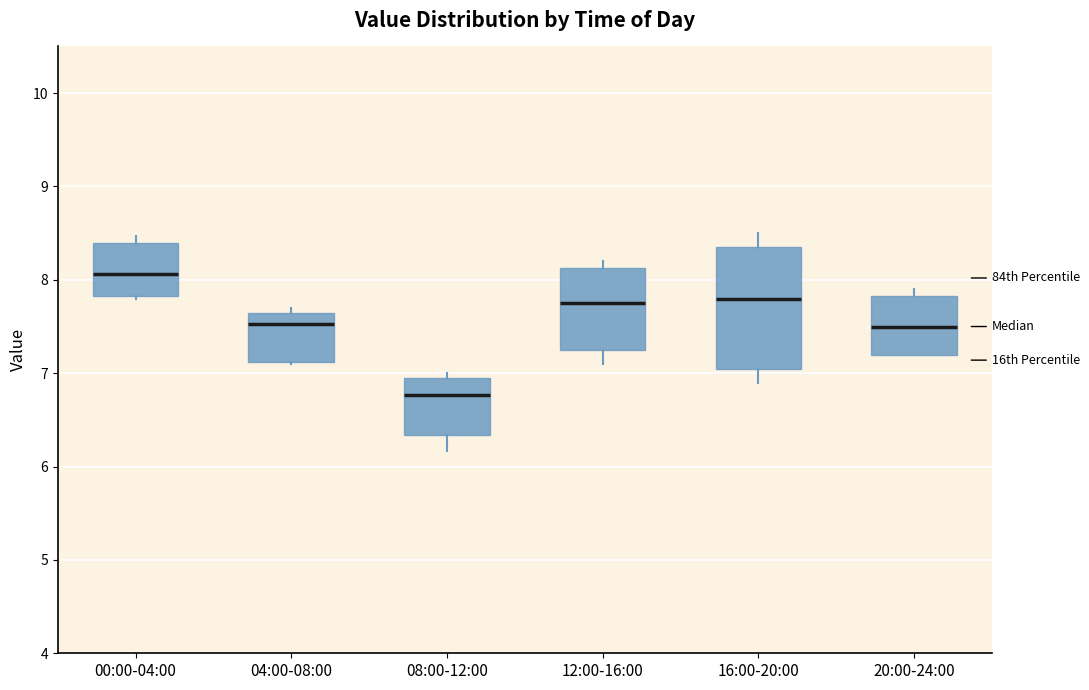

Reading left to right, transcribe this box plot: for each box, give where its median line is, the range the box spans, and where its two whiskers end, as read against the y-axis. The values are not printed on the chart, so give them approximately, as read against the axis.

00:00-04:00: median 8.1, box 7.8 to 8.4, whiskers 7.8 to 8.5
04:00-08:00: median 7.5, box 7.1 to 7.6, whiskers 7.1 to 7.7
08:00-12:00: median 6.8, box 6.3 to 6.9, whiskers 6.2 to 7.0
12:00-16:00: median 7.8, box 7.3 to 8.1, whiskers 7.1 to 8.2
16:00-20:00: median 7.8, box 7.1 to 8.4, whiskers 6.9 to 8.5
20:00-24:00: median 7.5, box 7.2 to 7.8, whiskers 7.2 to 7.9